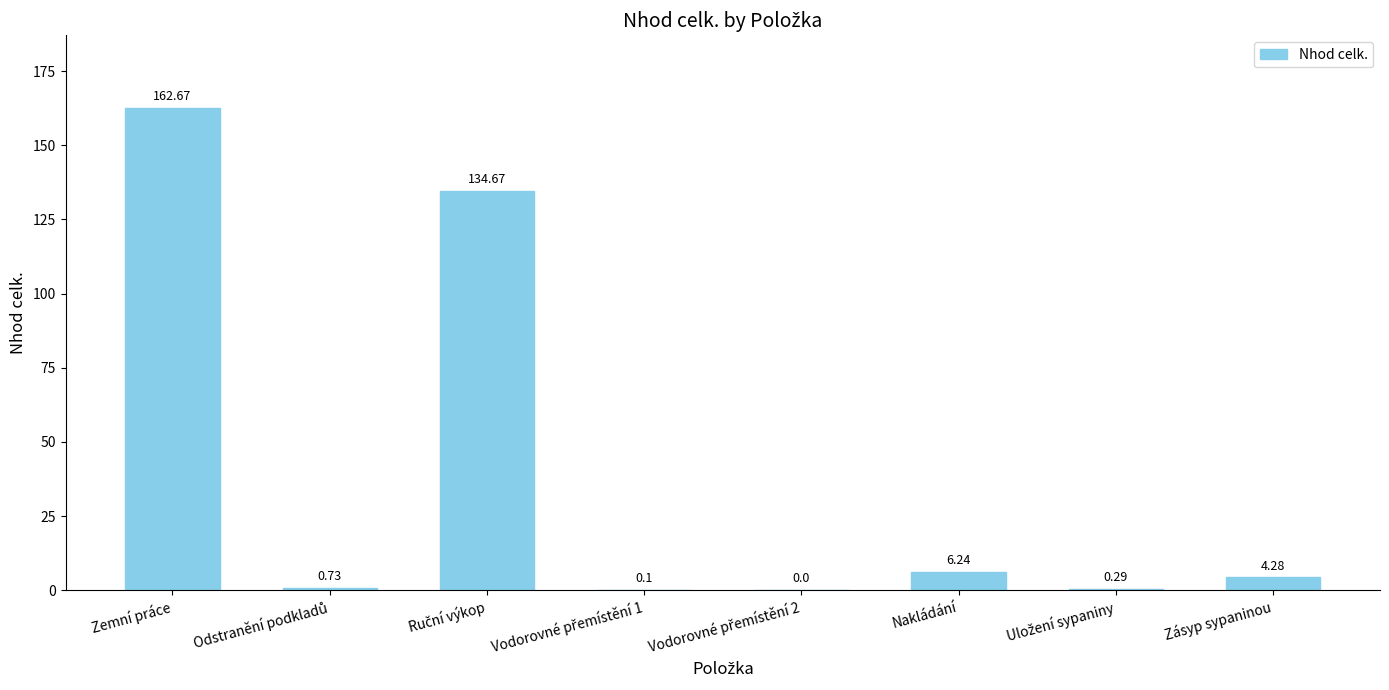

What is the change in value from Nakládání to Zásyp sypaninou?

-2.0